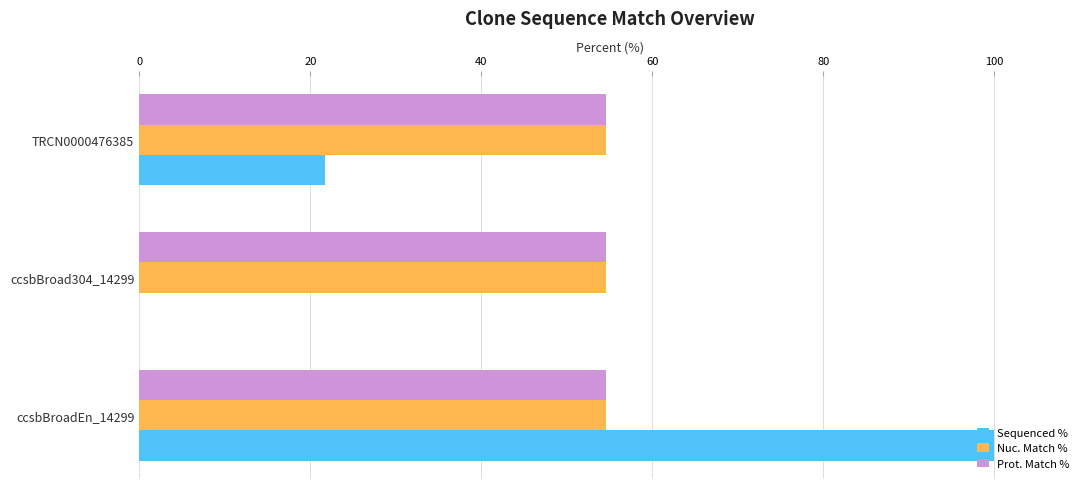

Which series changed the most between ccsbBroadEn_14299 and TRCN0000476385?

Sequenced %